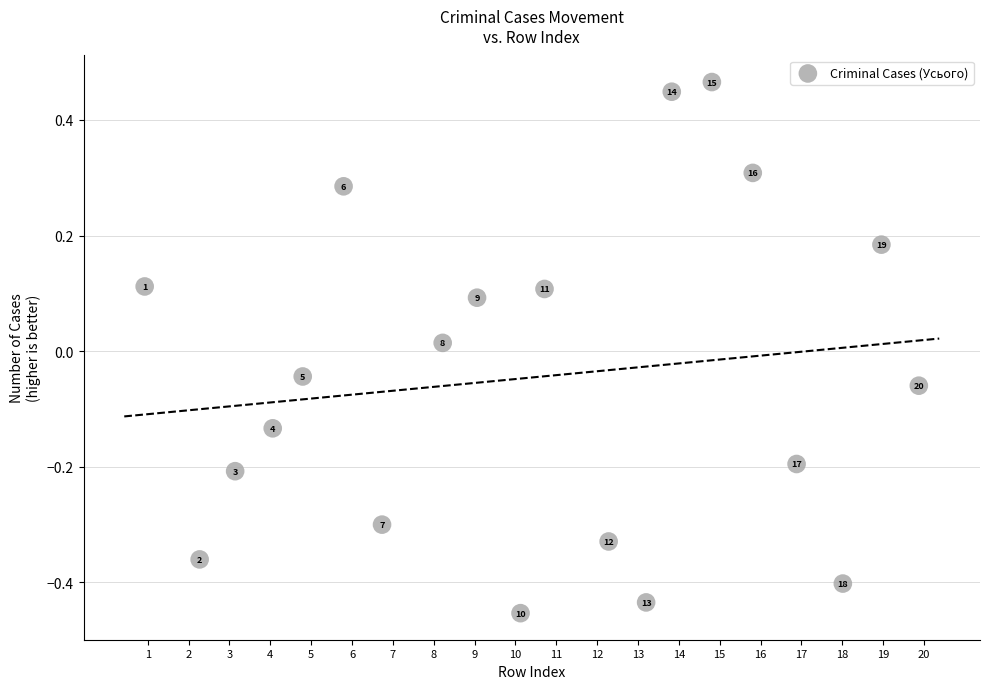

What is the range of X values (max minus min)?

19.0